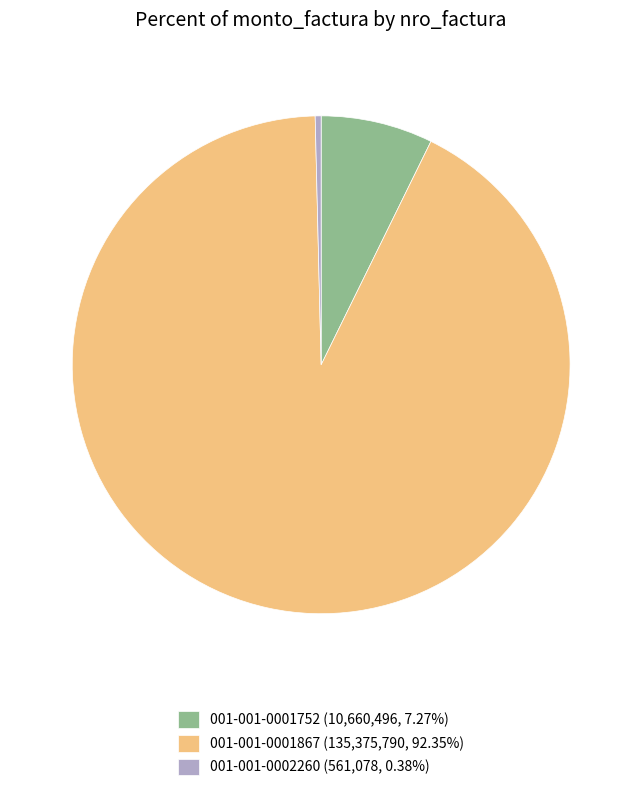

What is the smallest slice in the pie chart?

001-001-0002260